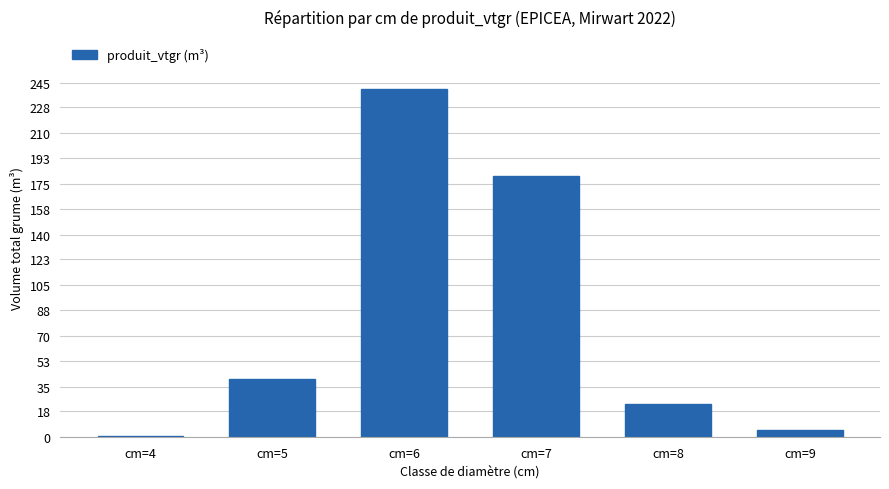

Approximately how many times larger is the value at cm=7 compared to cm=5?

4.5